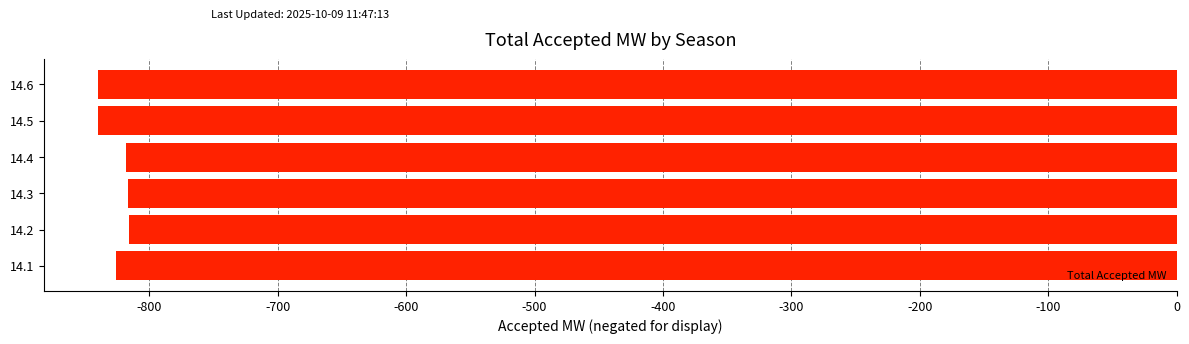

Which has a higher value, 14.3 or 14.6?

14.3